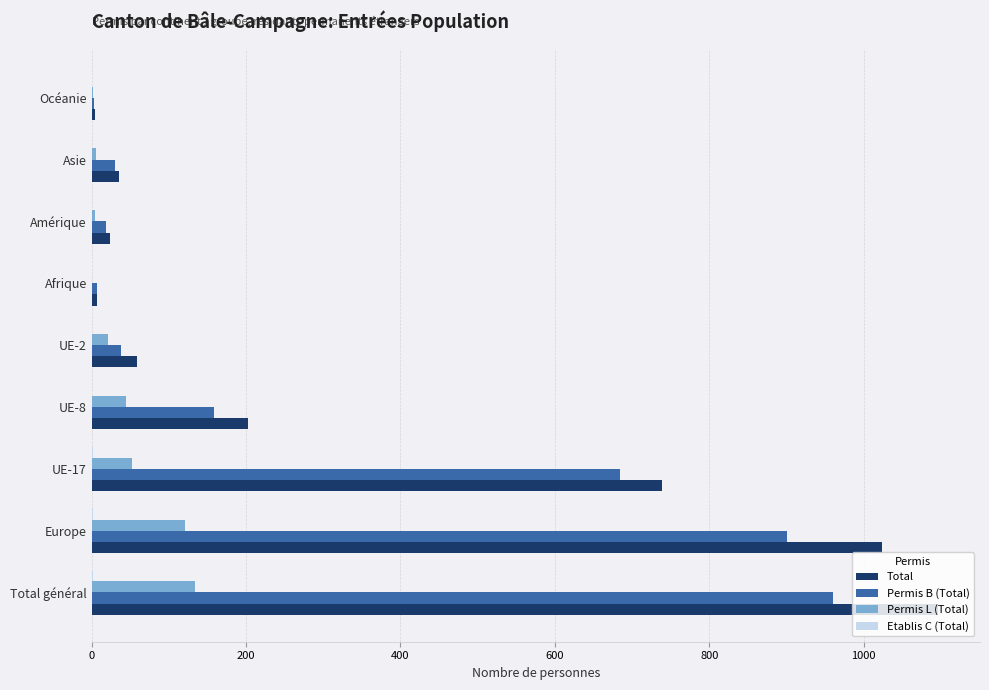

At which label does Total reach its peak?

Total général